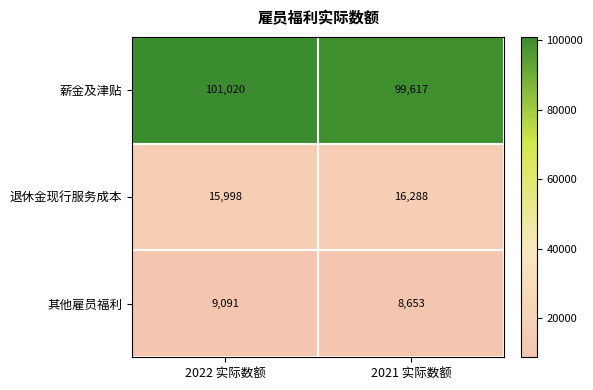

At how many categories does at least one series exceed 9860?

2